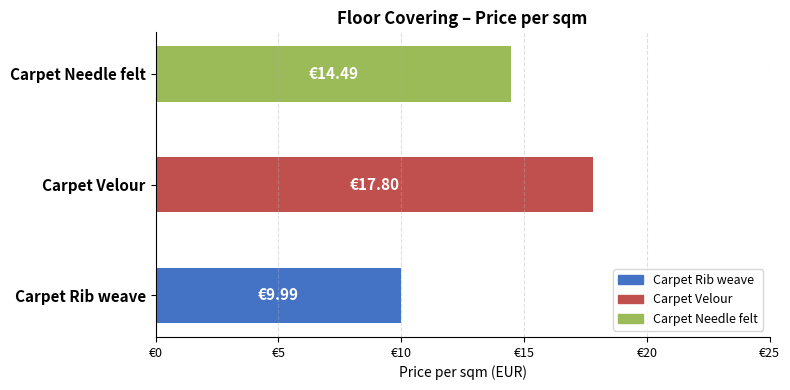

What is the greatest value displayed?

17.8